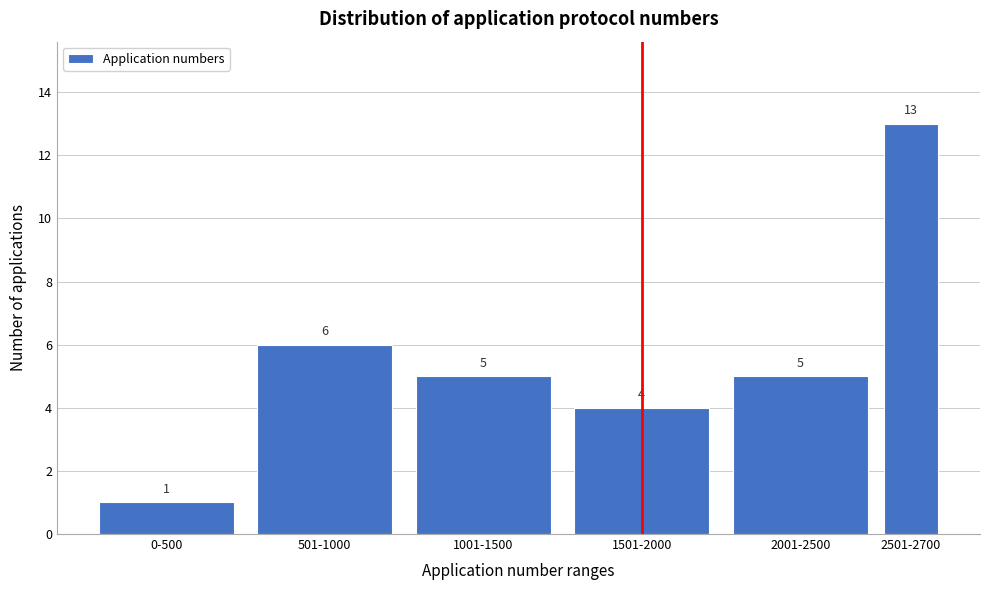

Reading left to right, extract all data points from this chart.

0-500=1	501-1000=6	1001-1500=5	1501-2000=4	2001-2500=5	2501-2700=13